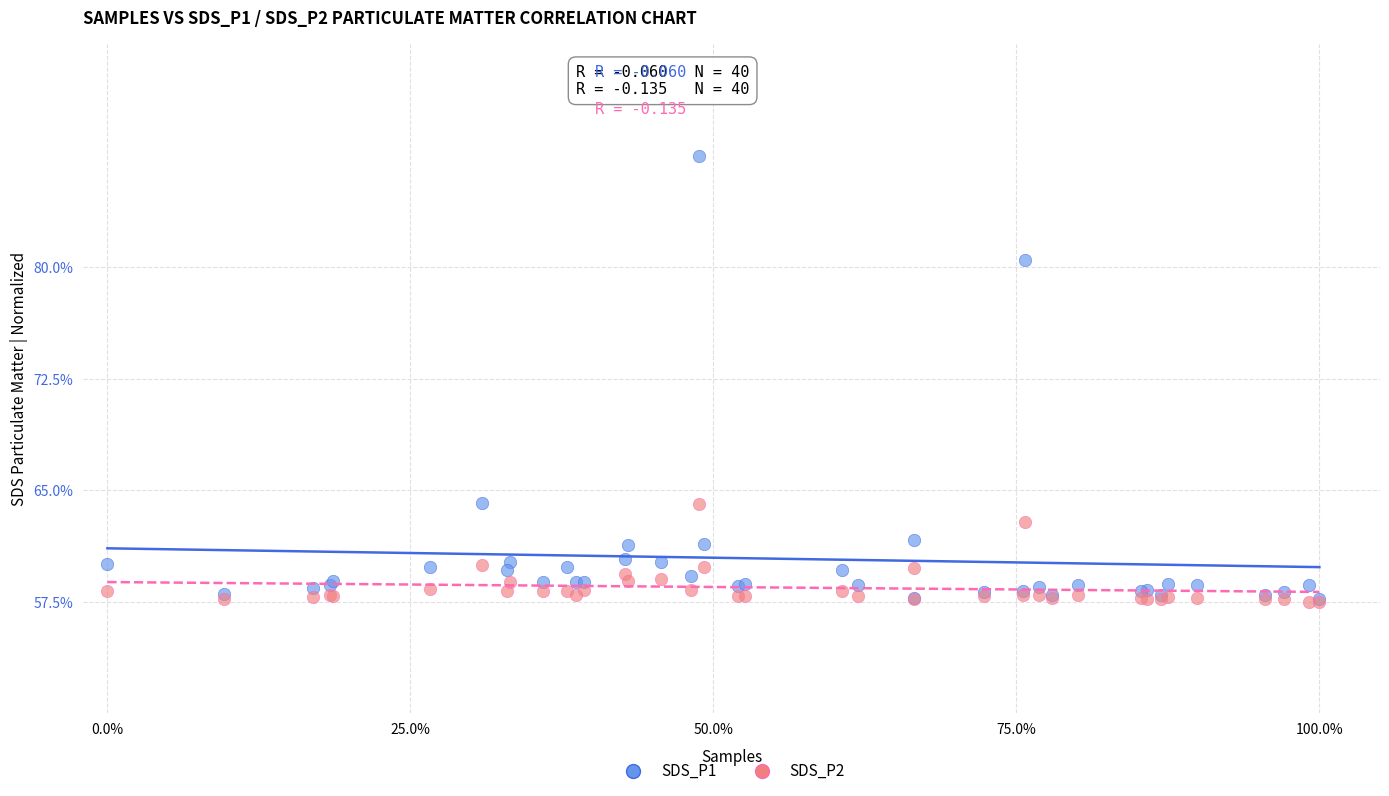

Which series has the widest spread of Y values?

SDS_P1